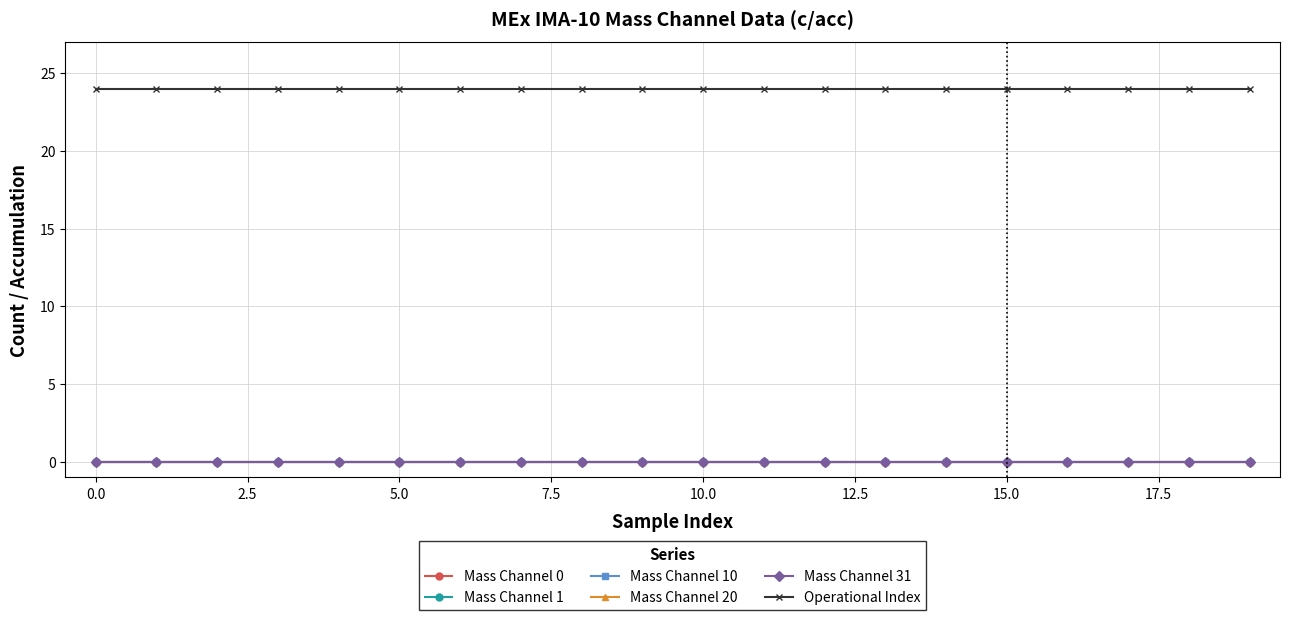

What is the value of the Operational Index point at the 20th from the left?

24